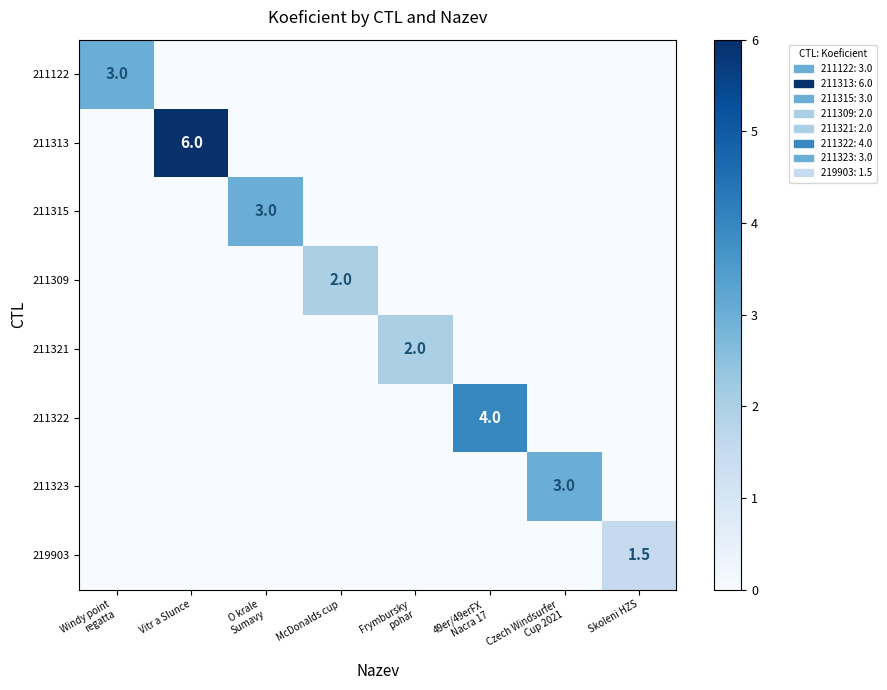

What is the maximum value shown in the chart?

6.0